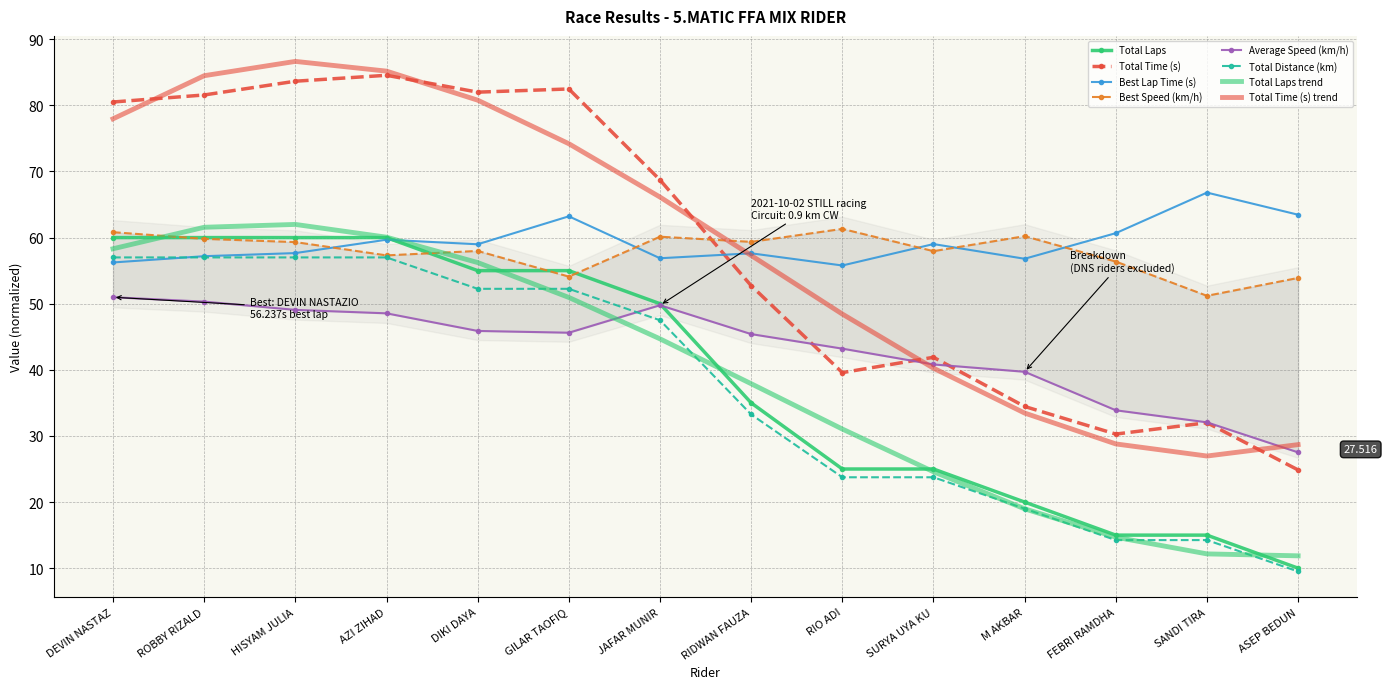

At which label does Total Time (s) reach its minimum?

ASEP BEDUN